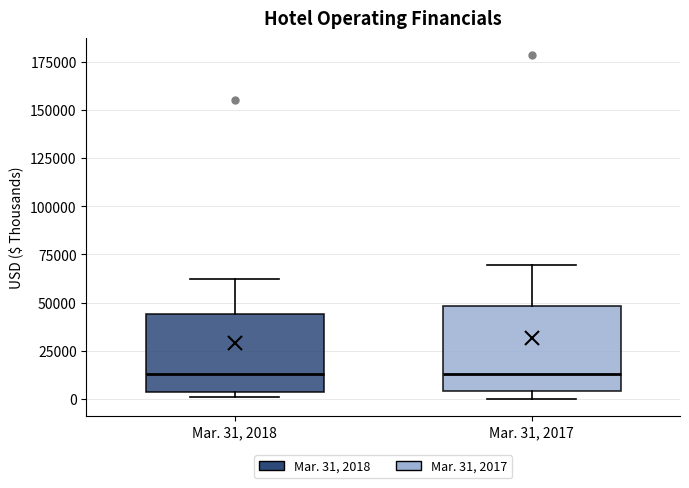

Where is the lower edge of the box for Mar. 31, 2017 on the y-axis? The values are not printed on the chart, so give them approximately, as read against the axis.

5000